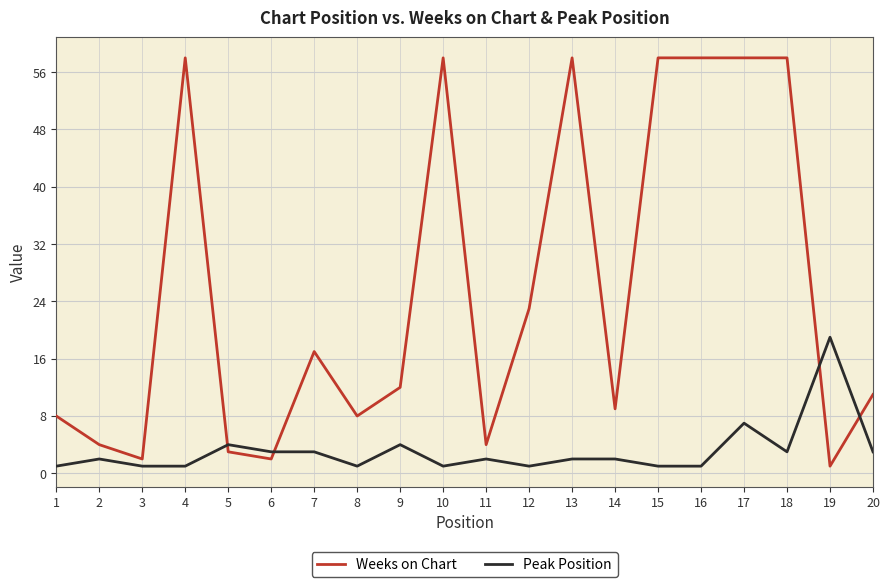

Rank the series by their maximum value, from lowest to highest.

Peak Position, Weeks on Chart